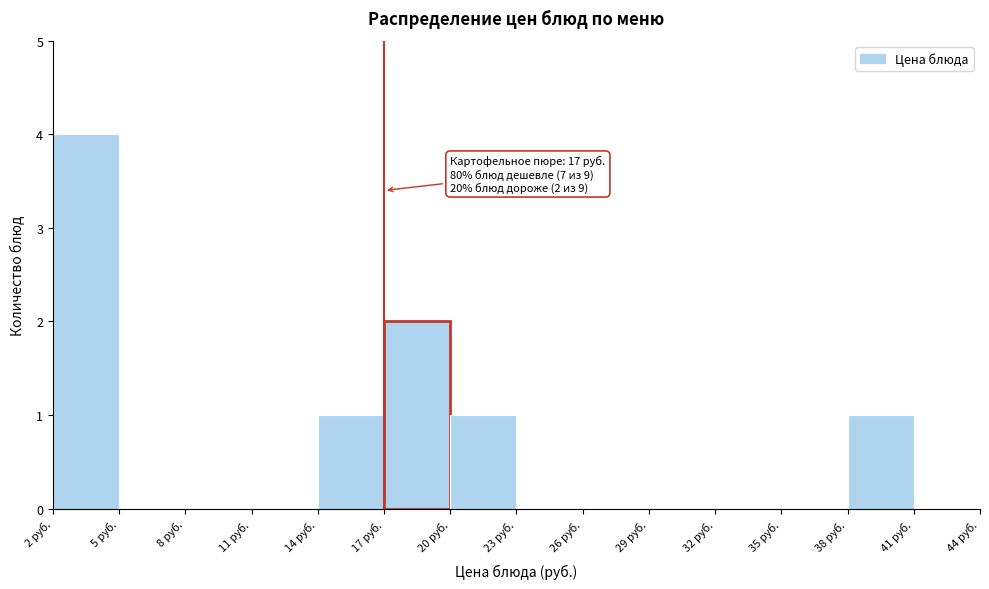

Which range on the x-axis has the tallest bar?

2 to 5